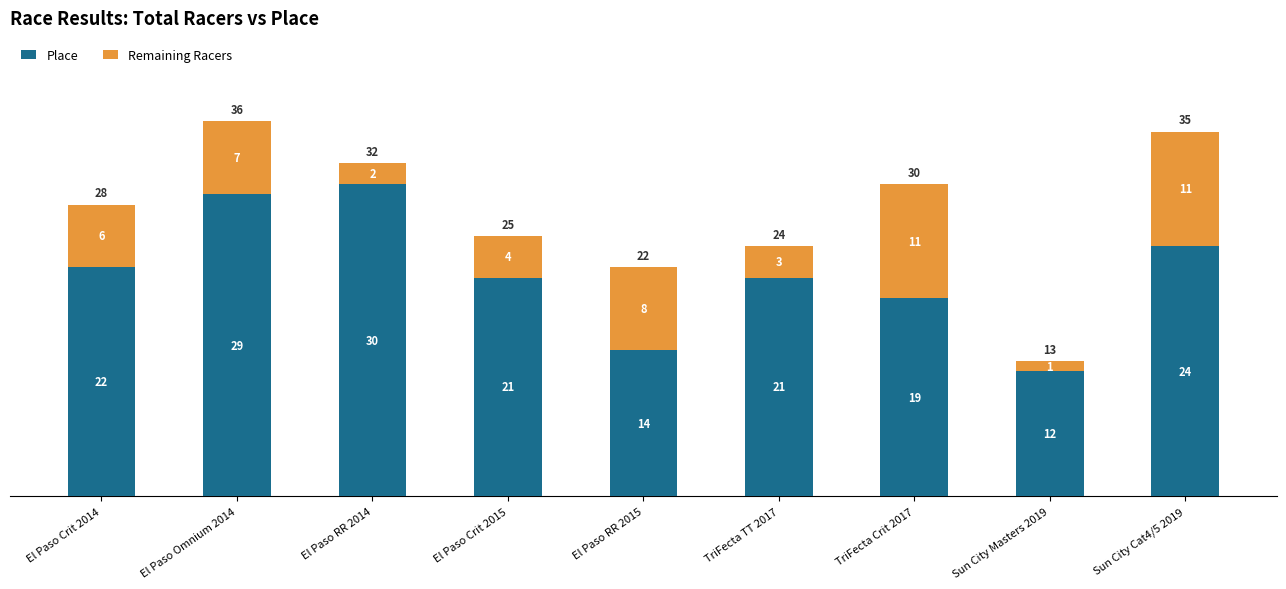

What is the total value across all series at El Paso RR 2014?

32